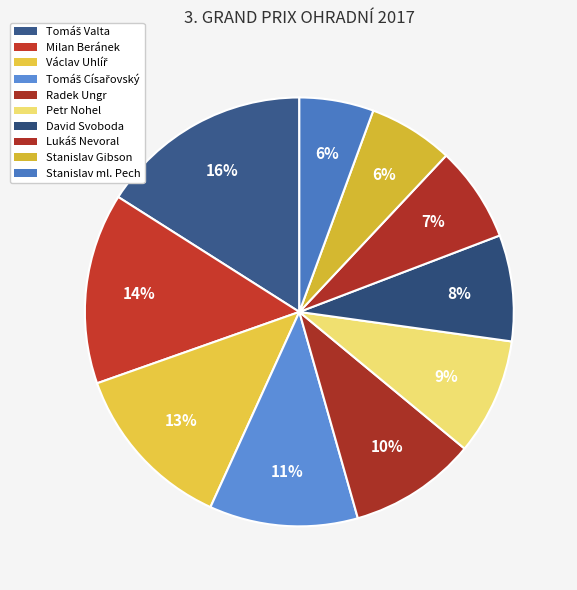

What percentage is the Petr Nohel slice, to the nearest percent?

9%